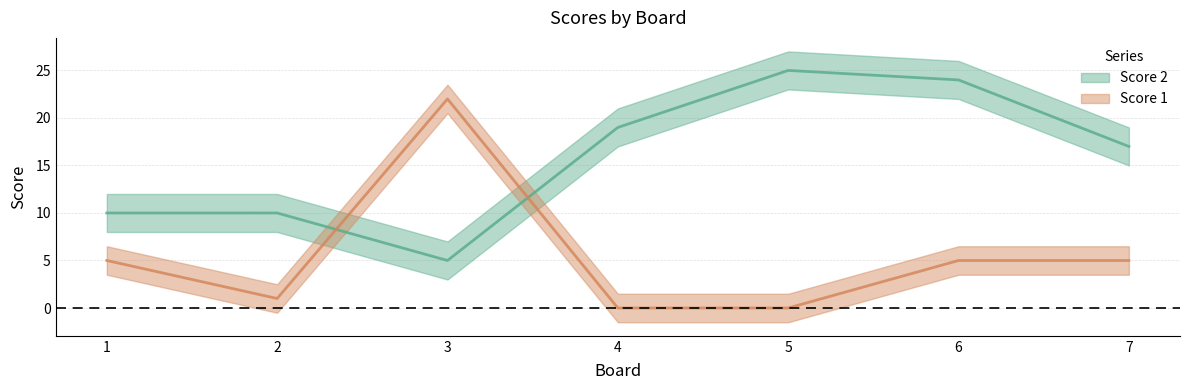

How many categories are shown in the chart?

7